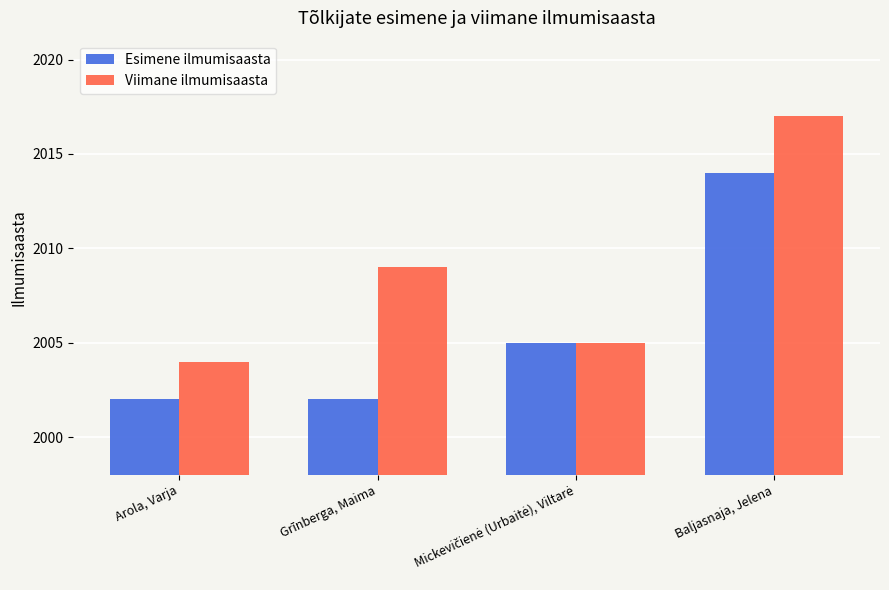

What is the average value of the Viimane ilmumisaasta series?

2009